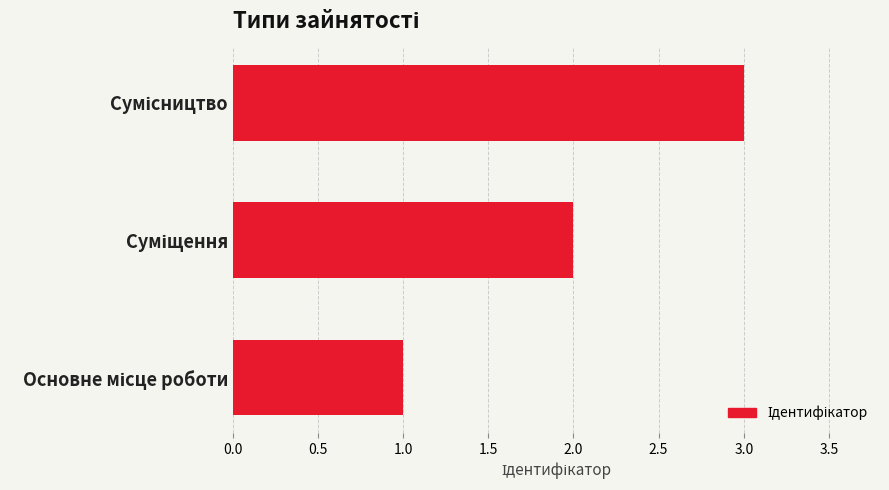

Count the number of data series in this chart.

1